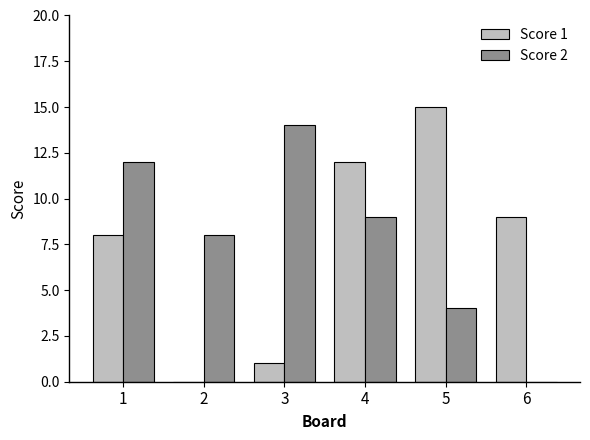

At which label is Score 1 closest to 7?

1